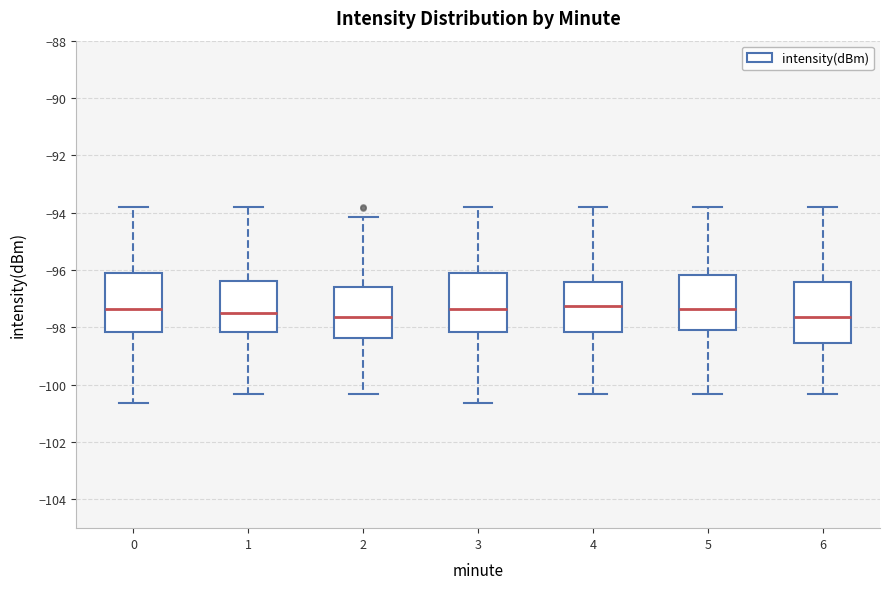

Reading left to right, read every box against the y-axis: the position of its median line, the range the box covers, and the ends of its whiskers. The values are not printed on the chart, so give them approximately, as read against the axis.

0: median -97.4, box -98.2 to -96.2, whiskers -100.6 to -93.8
1: median -97.4, box -98.2 to -96.4, whiskers -100.4 to -93.8
2: median -97.6, box -98.4 to -96.6, whiskers -100.4 to -94.2
3: median -97.4, box -98.2 to -96.2, whiskers -100.6 to -93.8
4: median -97.2, box -98.2 to -96.4, whiskers -100.4 to -93.8
5: median -97.4, box -98.0 to -96.2, whiskers -100.4 to -93.8
6: median -97.6, box -98.6 to -96.4, whiskers -100.4 to -93.8